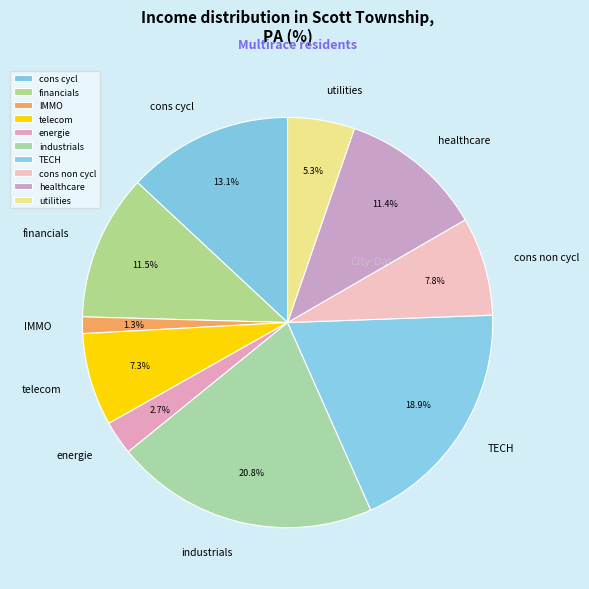

Does cons non cycl account for over 50% of the chart?

No